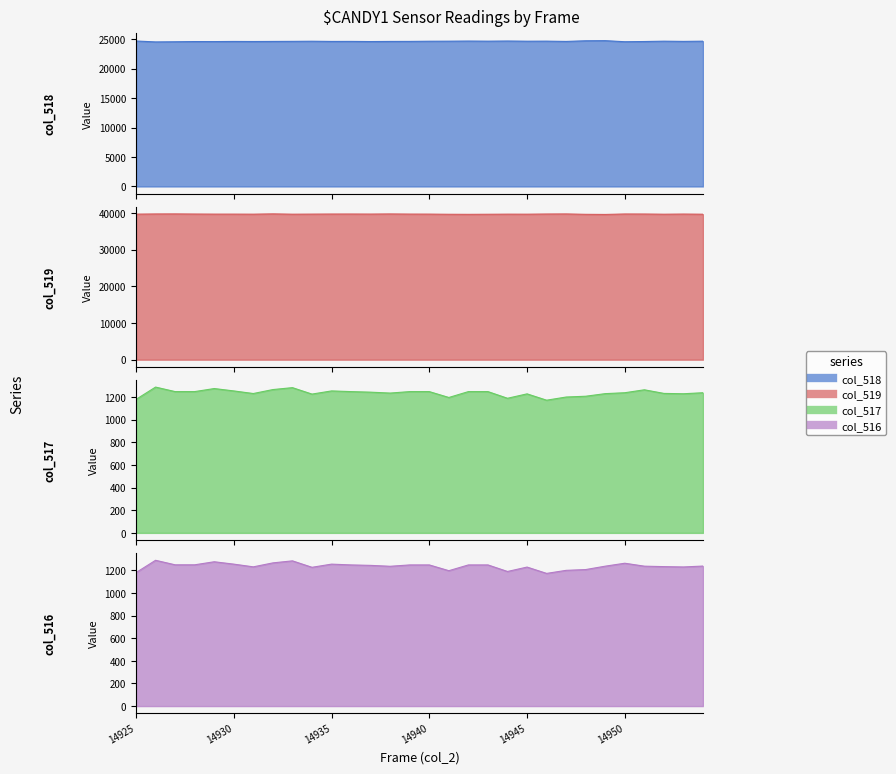

At how many categories does at least one series exceed 30821?

30